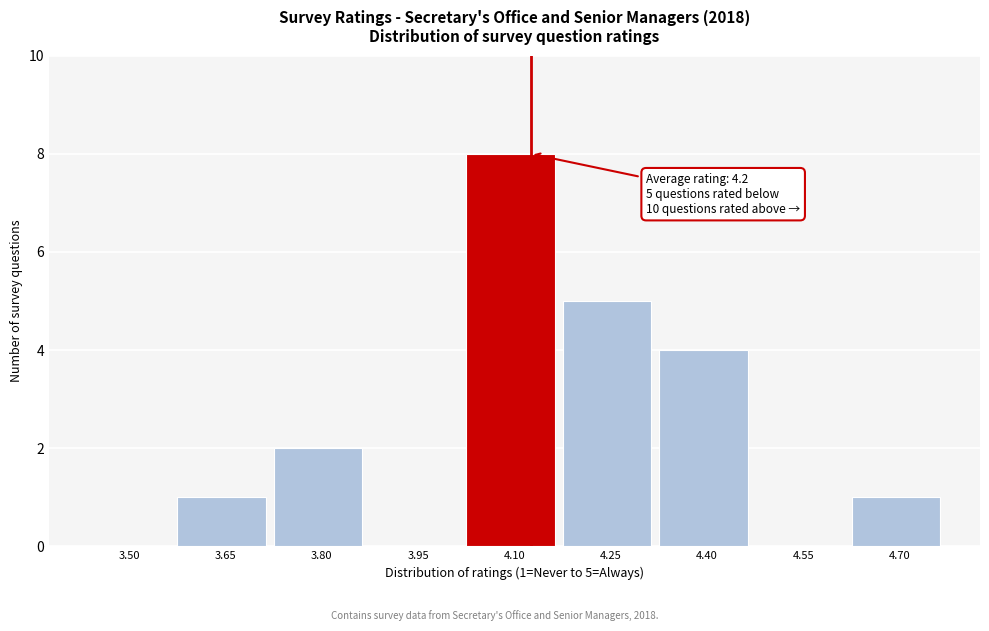

Reading left to right, transcribe all the data shown in this chart.

3.50=0	3.65=1	3.80=2	3.95=0	4.10=8	4.25=5	4.40=4	4.55=0	4.70=1